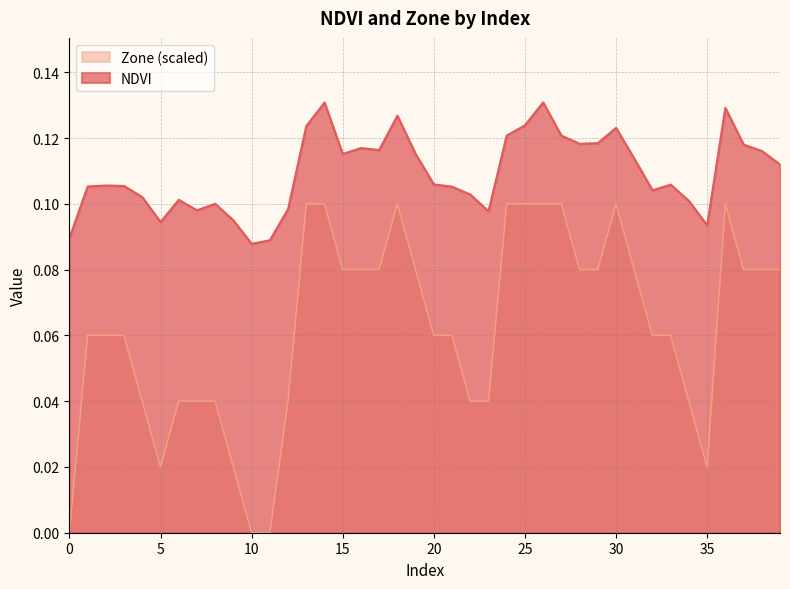

Between 4 and 26, which is larger?

26